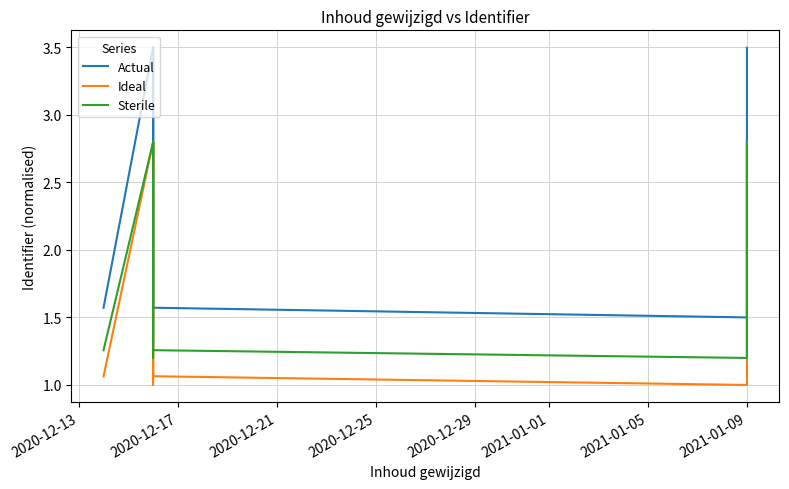

How many lines are shown in the chart?

3